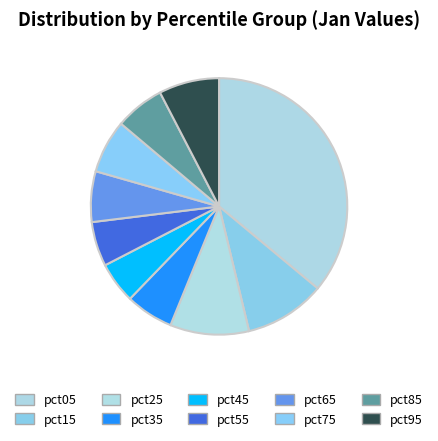

Is there a majority slice in this chart?

No